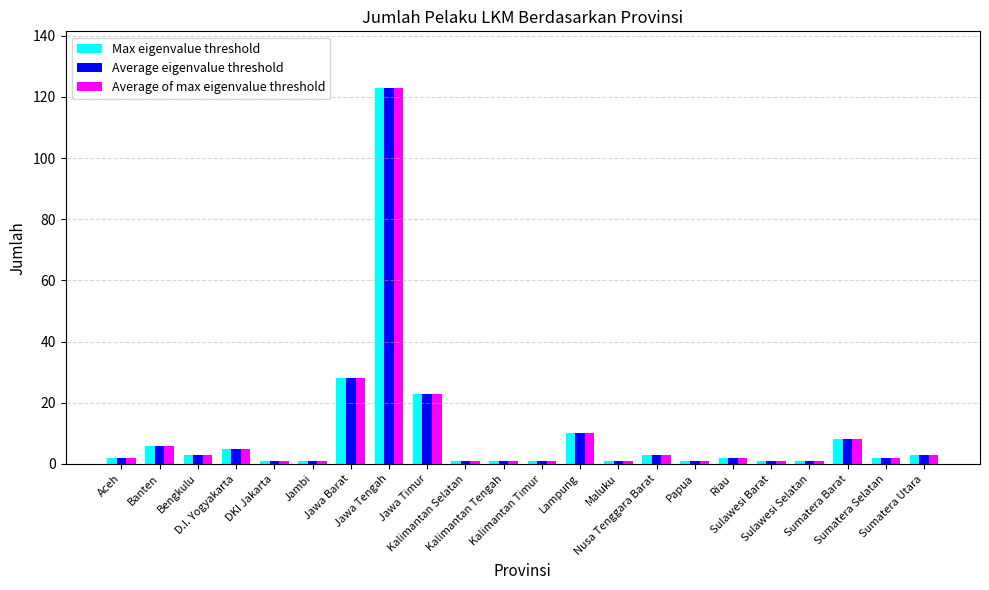

What is the sum of all Max eigenvalue threshold values?

227